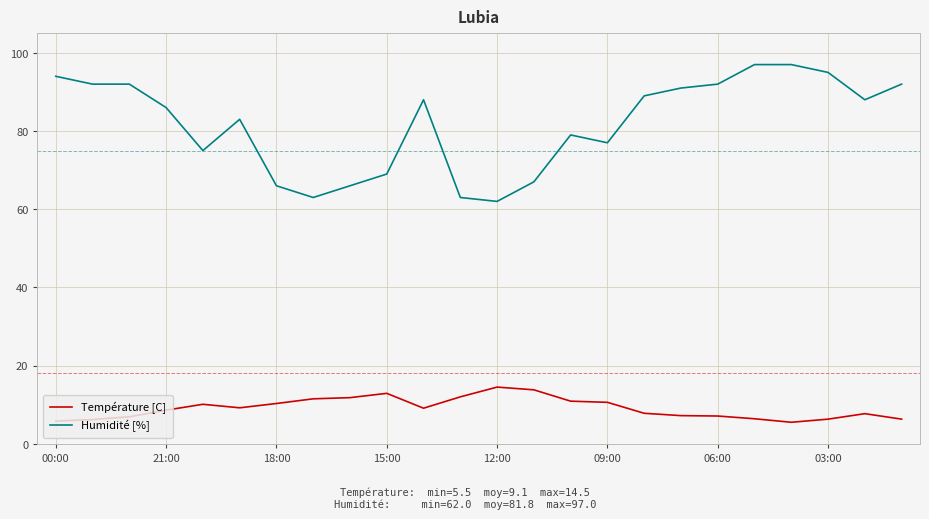

True or false: Température [C] and Humidité [%] cross at least once.

False